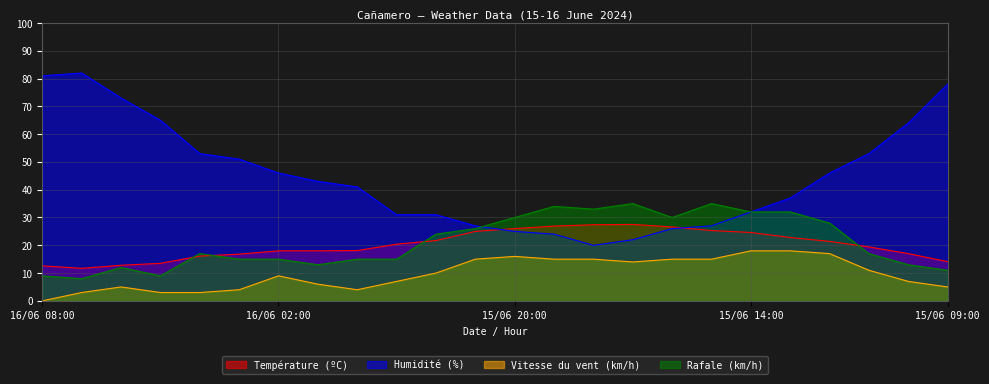

What is the average value of the Rafale (km/h) series?

21.2